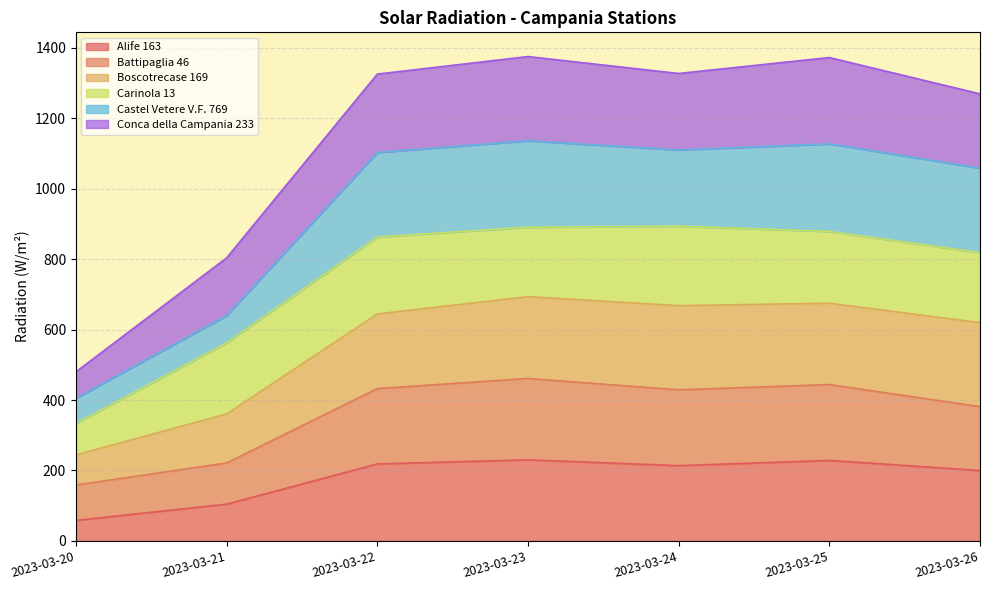

True or false: Boscotrecase 169 has more than 0 interior local peaks.

True